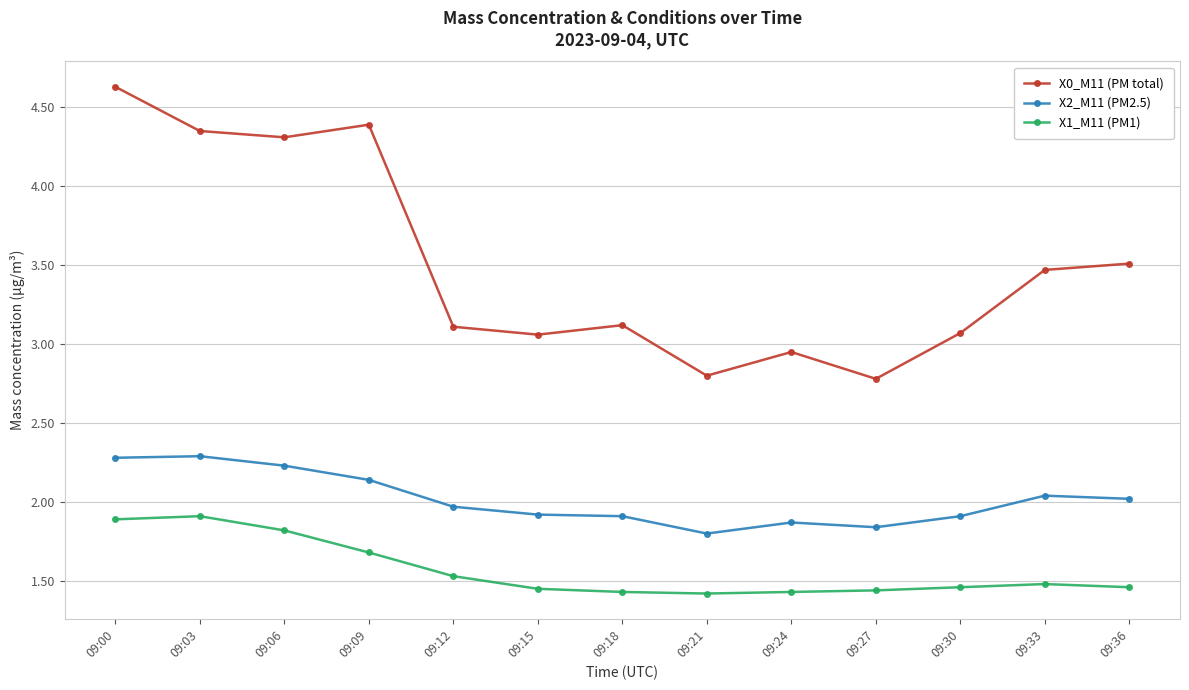

What is the highest value of the X1_M11 (PM1) series?

1.9